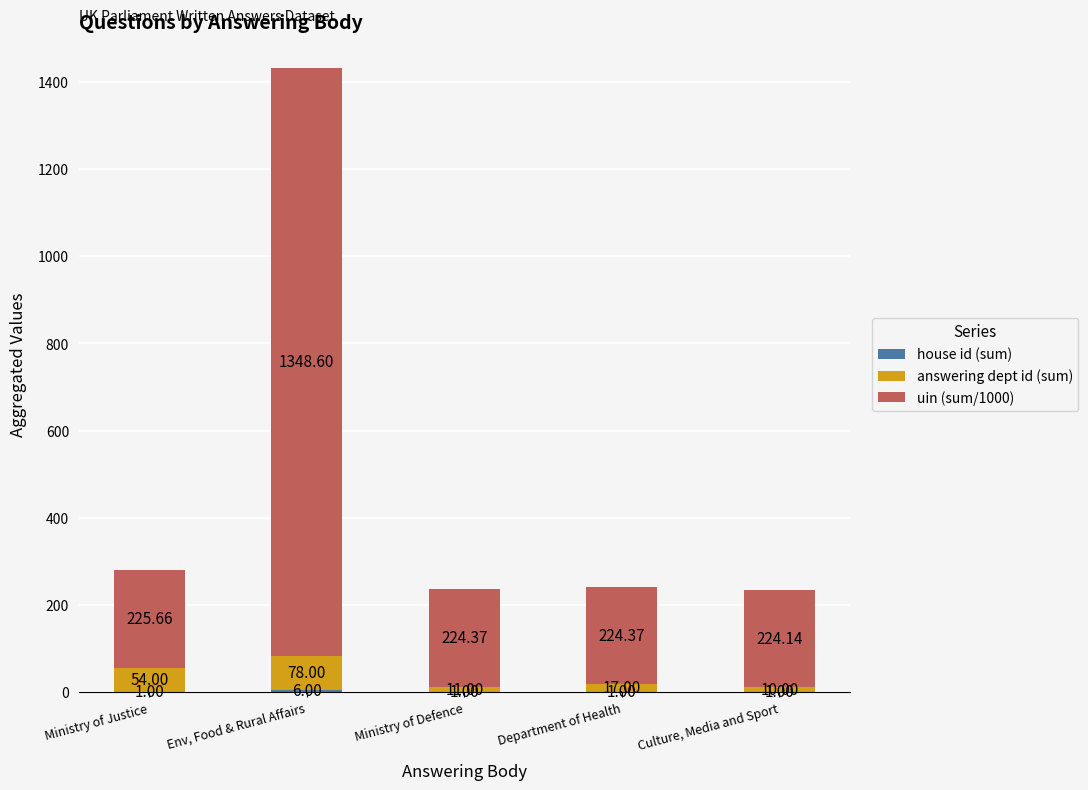

At which category is the sum across all series the highest?

Env, Food & Rural Affairs